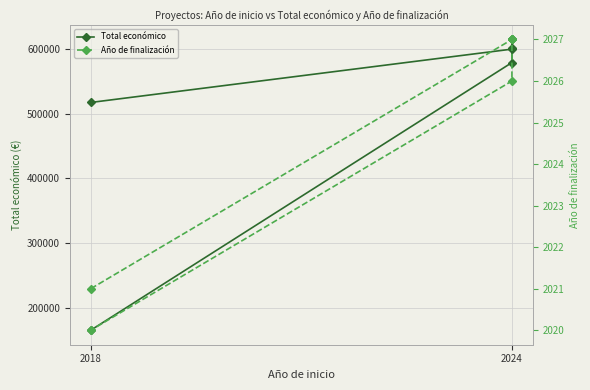

Rank the series by their maximum value, from highest to lowest.

Total económico, Año de finalización